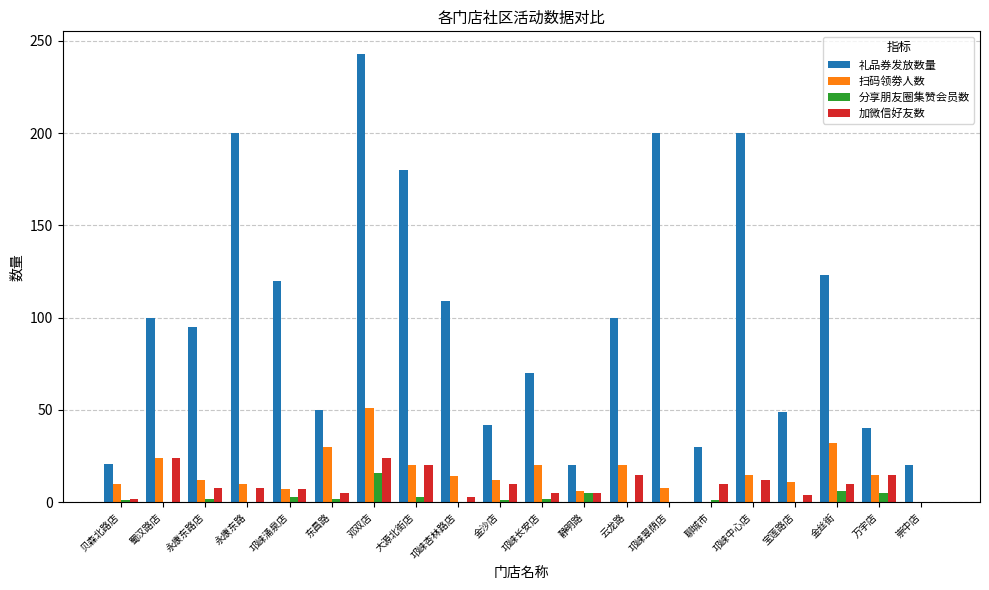

What is the maximum value for 加微信好友数?

24